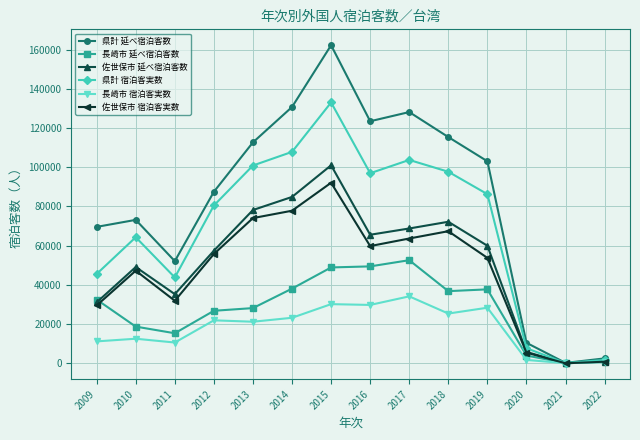

What is the difference between the maximum and minimum values in the 佐世保市 延べ宿泊客数 series?

100968